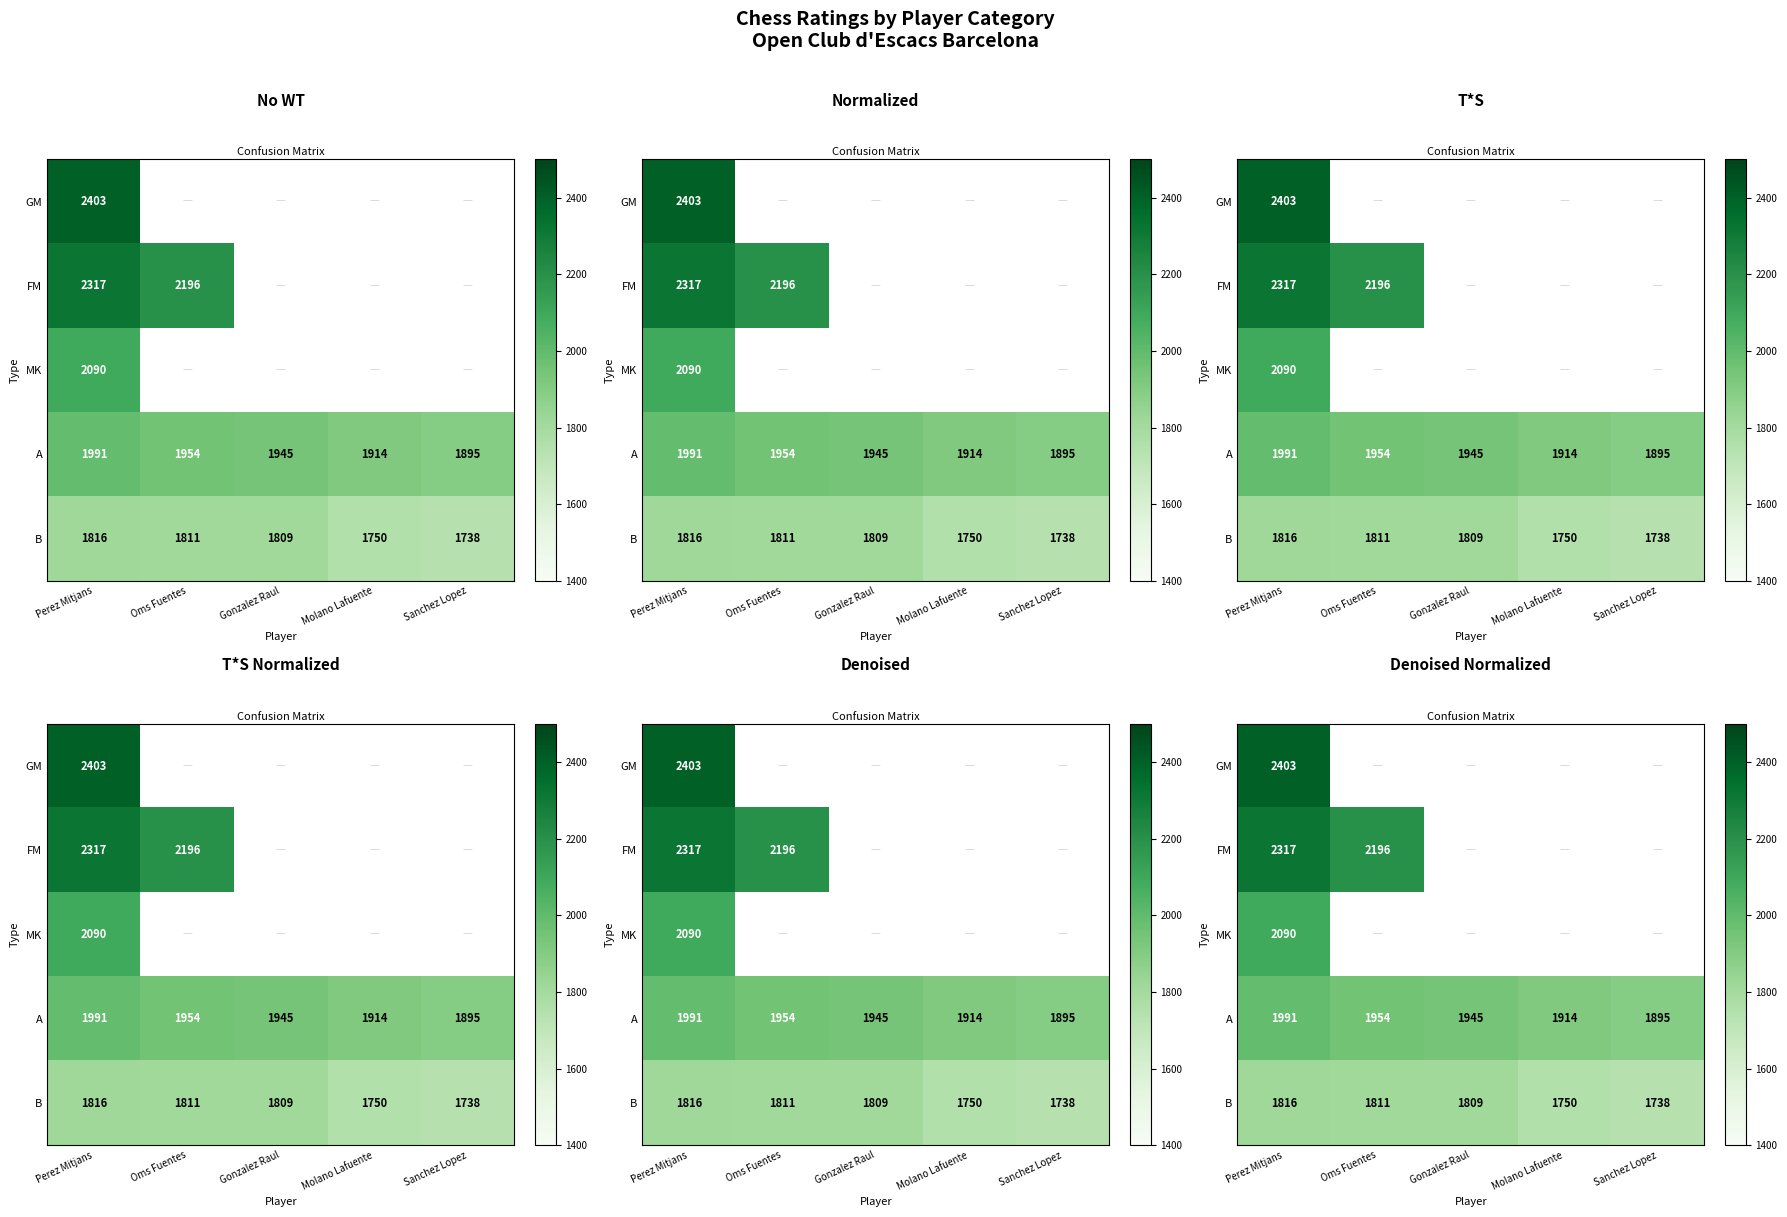

At which label does B first exceed 1809?

Perez Mitjans